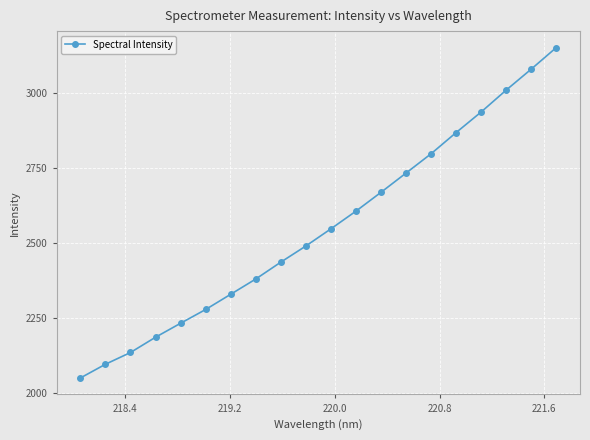

What is the value of the 13th point from the left?

2669.2